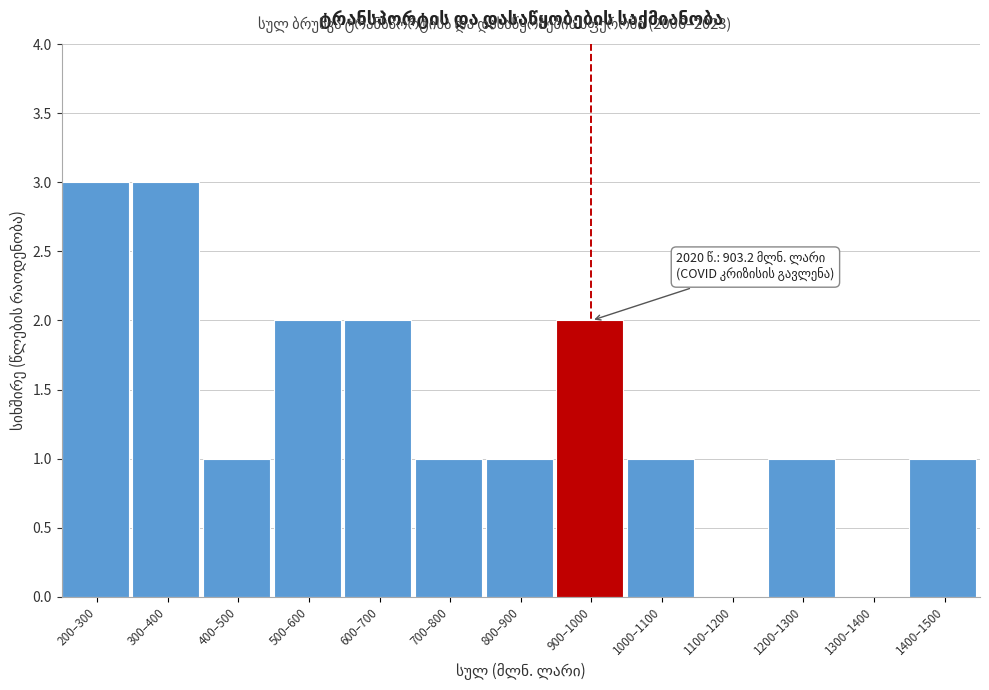

Reading left to right, what are all the values shown in this chart?

200–300=3	300–400=3	400–500=1	500–600=2	600–700=2	700–800=1	800–900=1	900–1000=2	1000–1100=1	1100–1200=0	1200–1300=1	1300–1400=0	1400–1500=1